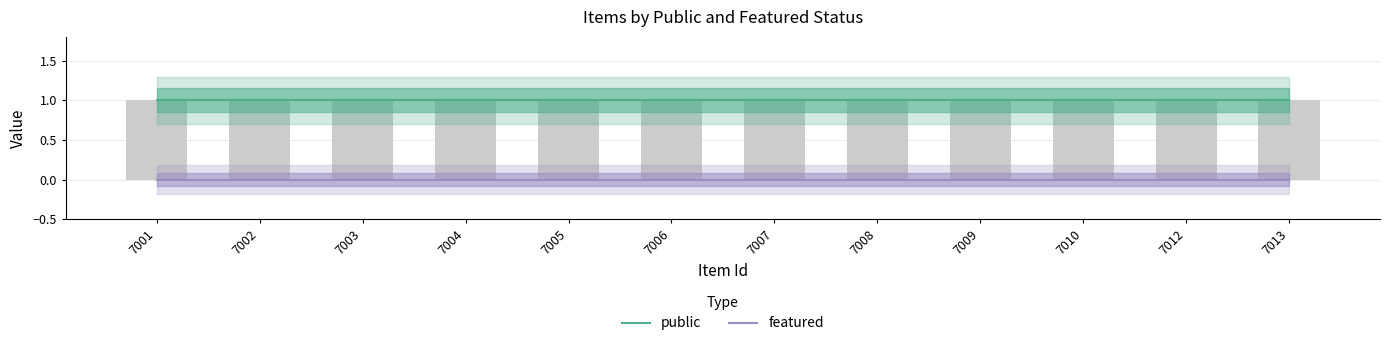

What is the average value of the public series?

1